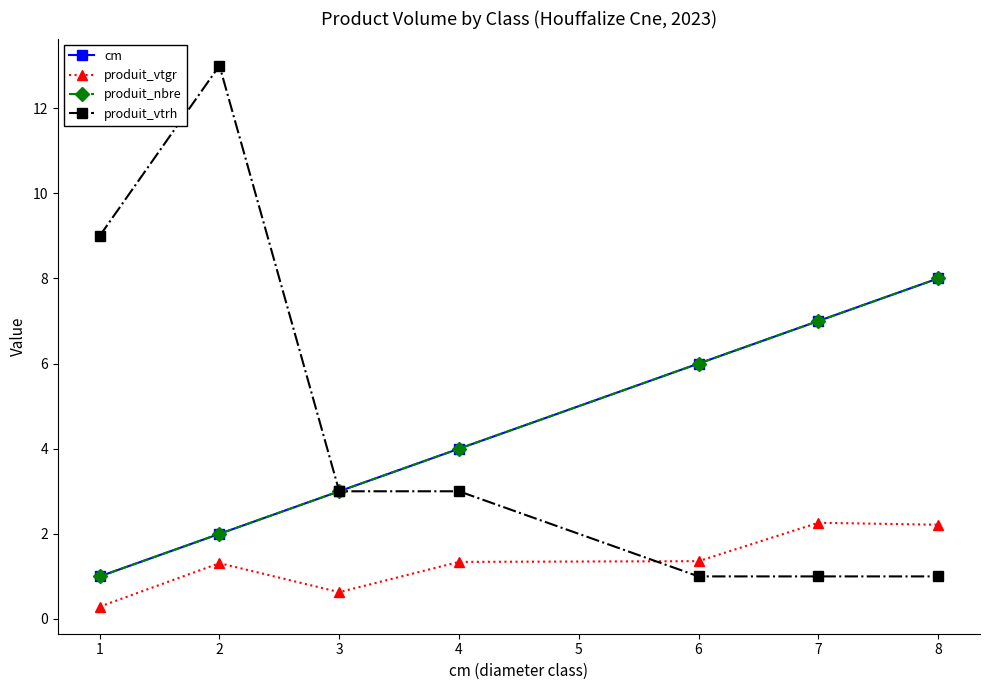

Does the chart have visible grid lines?

No